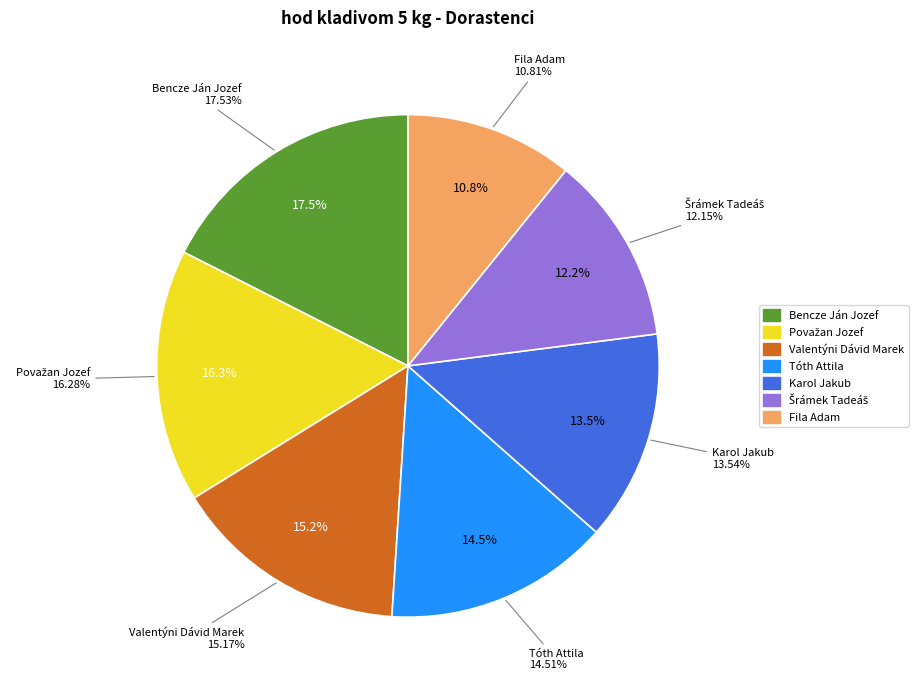

To the nearest percent, what is the difference between the largest and smallest slice percentages?

7%